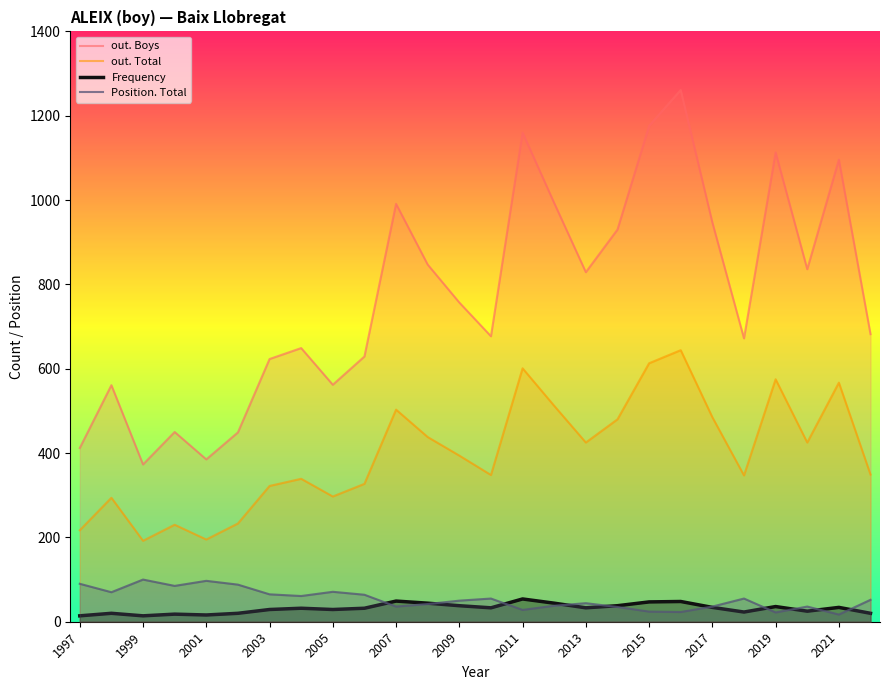

Which series has the largest total across all categories?

out. Boys